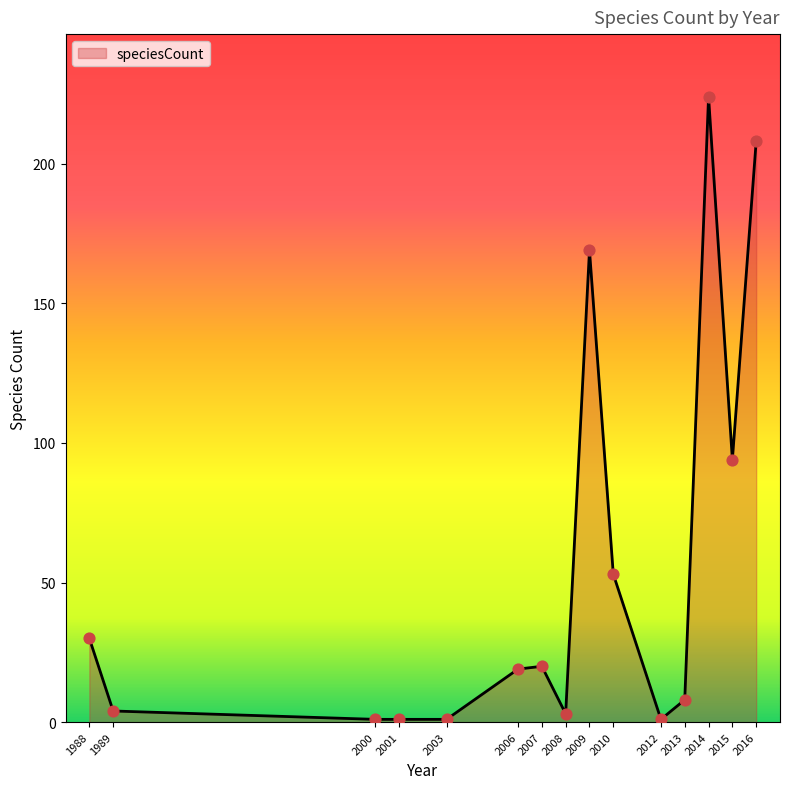

Approximately how many times larger is the value at 2010 compared to 1988?

1.8